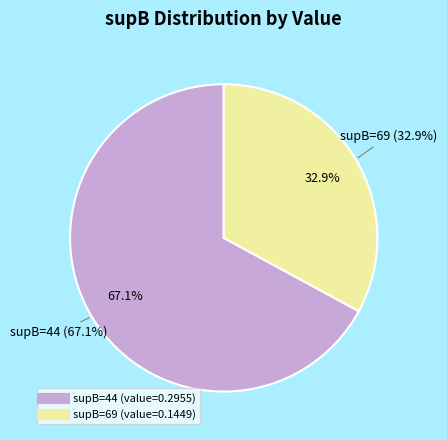

Does any single category account for the majority?

Yes